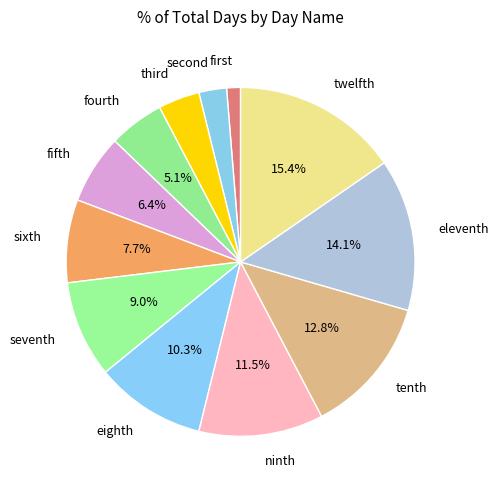

To the nearest percent, what is the difference between the largest and smallest slice percentages?

14%